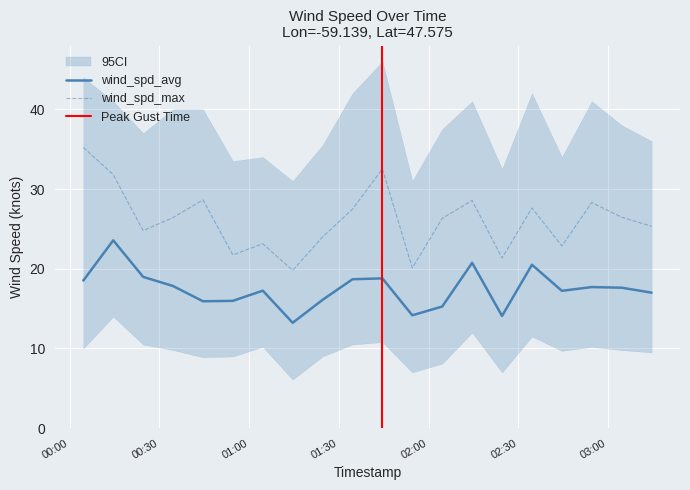

Reading right to left, list all the values displayed in this chart.

wind_spd_avg: 17.0	17.6	17.7	17.2	20.5	14.1	20.7	15.3	14.2	18.8	18.7	16.1	13.2	17.2	16.0	15.9	17.8	19.0	23.6	18.5
wind_spd_max: 25.3	26.5	28.3	22.9	27.6	21.3	28.6	26.3	20.1	32.5	27.5	24.0	19.8	23.1	21.7	28.6	26.4	24.8	31.8	35.2